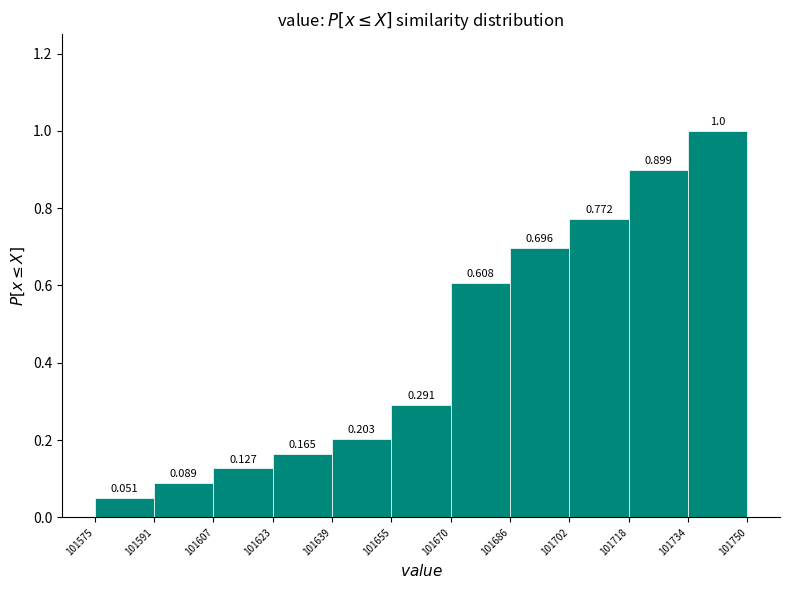

Reading left to right, list every bar in this chart as the range it spans on the x-axis followed by its height.

101575 to 101591: 0.051
101591 to 101607: 0.089
101607 to 101623: 0.127
101623 to 101639: 0.165
101639 to 101655: 0.203
101655 to 101670: 0.291
101670 to 101686: 0.608
101686 to 101702: 0.696
101702 to 101718: 0.772
101718 to 101734: 0.899
101734 to 101750: 1.000